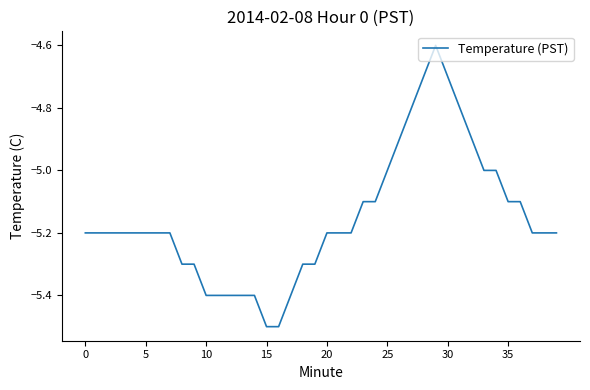

What is the difference between the maximum and minimum values?

0.9